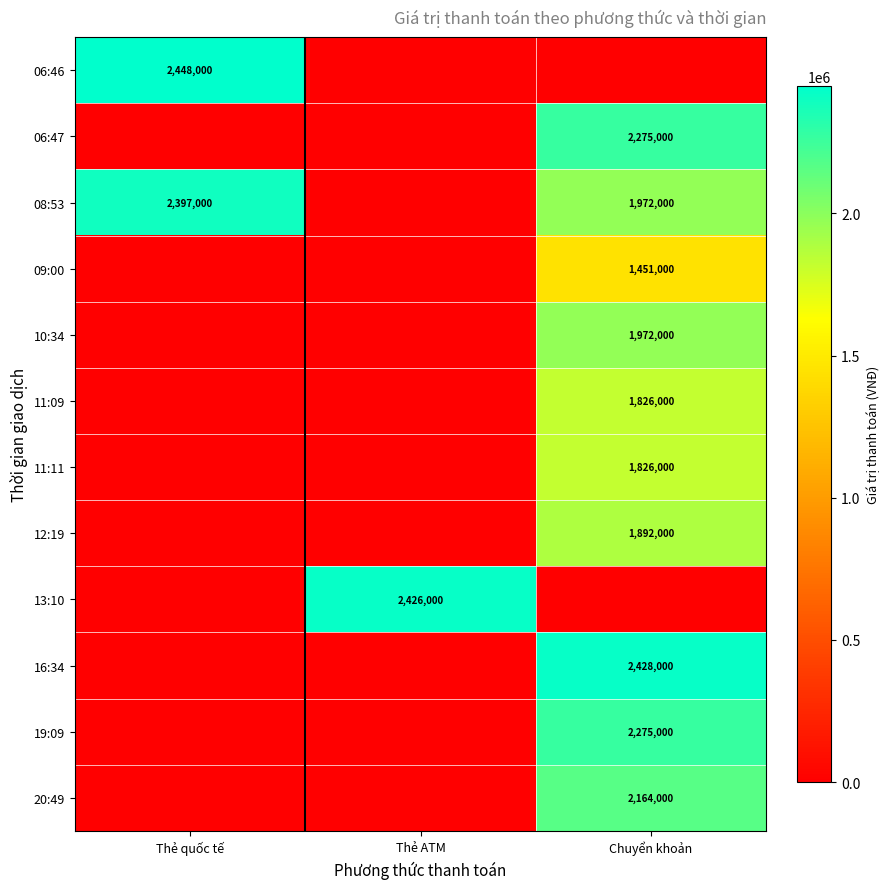

Which has a higher value, Thẻ quốc tế or Chuyển khoản?

Thẻ quốc tế